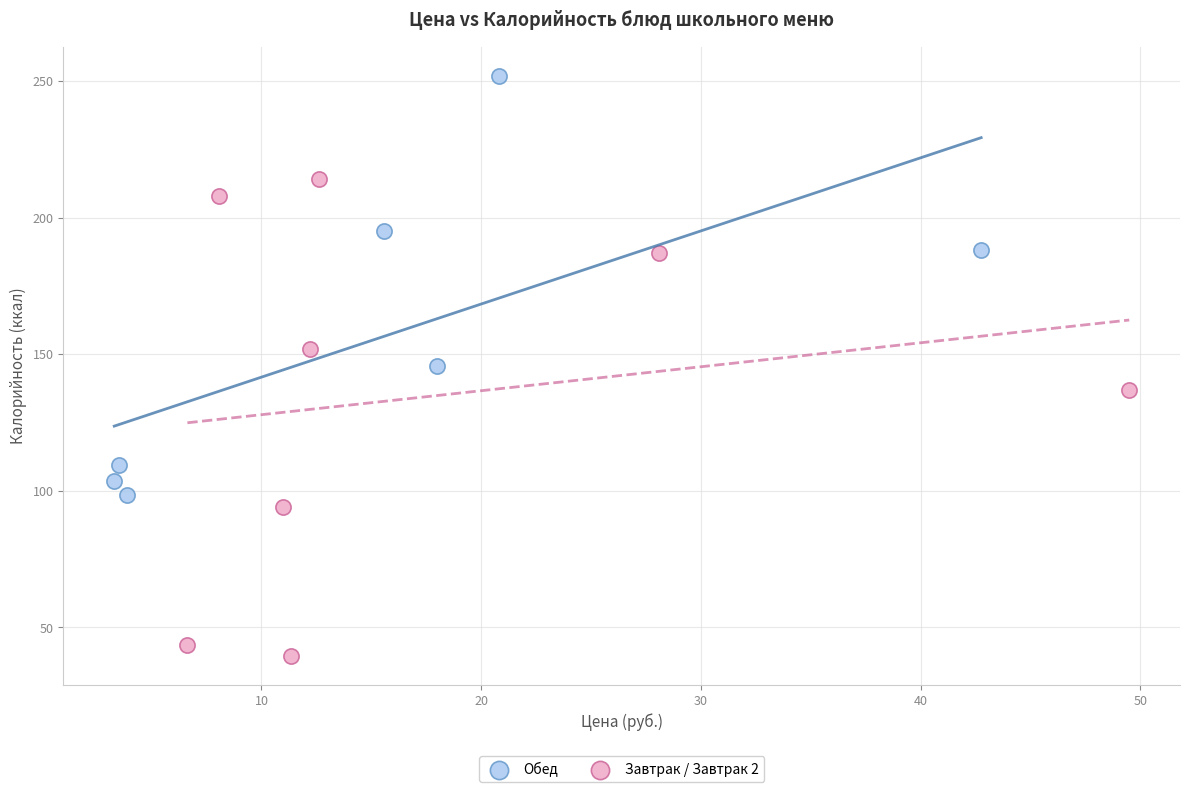

Which series reaches the maximum Y coordinate?

Обед